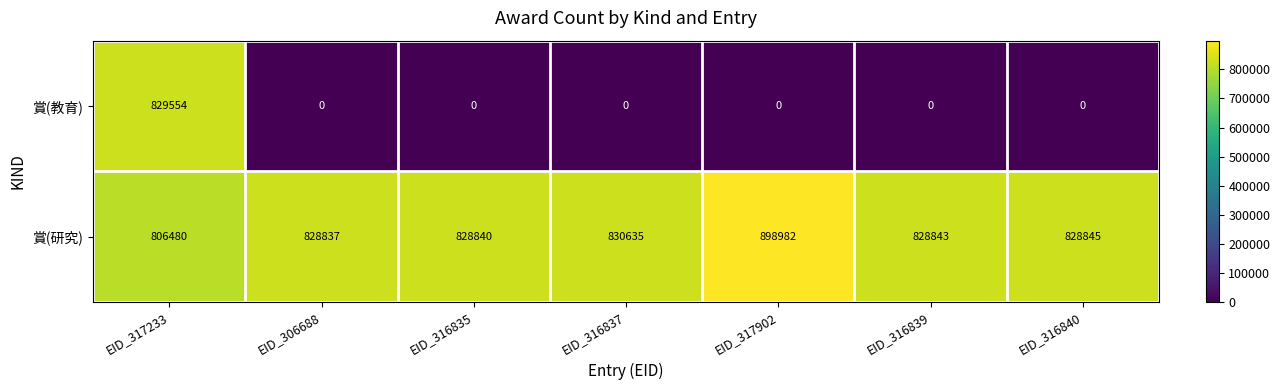

Which series has the largest total across all categories?

賞(研究)